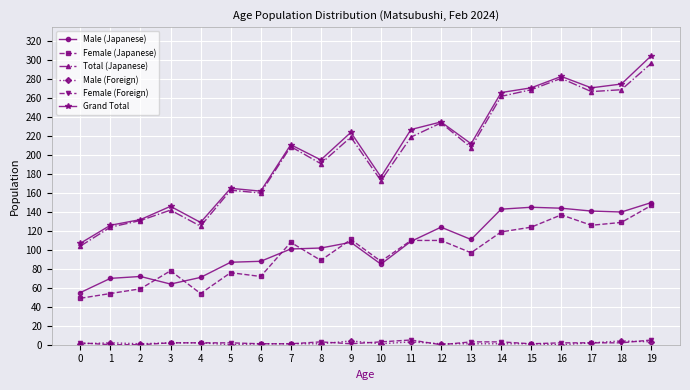

True or false: Female (Japanese) and Female (Foreign) intersect in this chart.

False